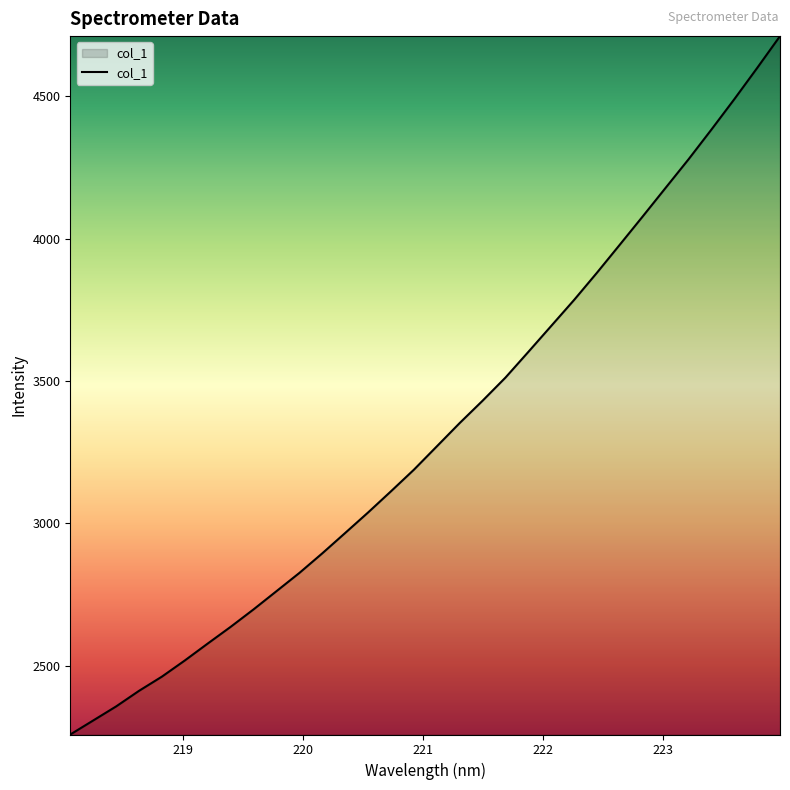

What is the smallest value displayed?

2257.8